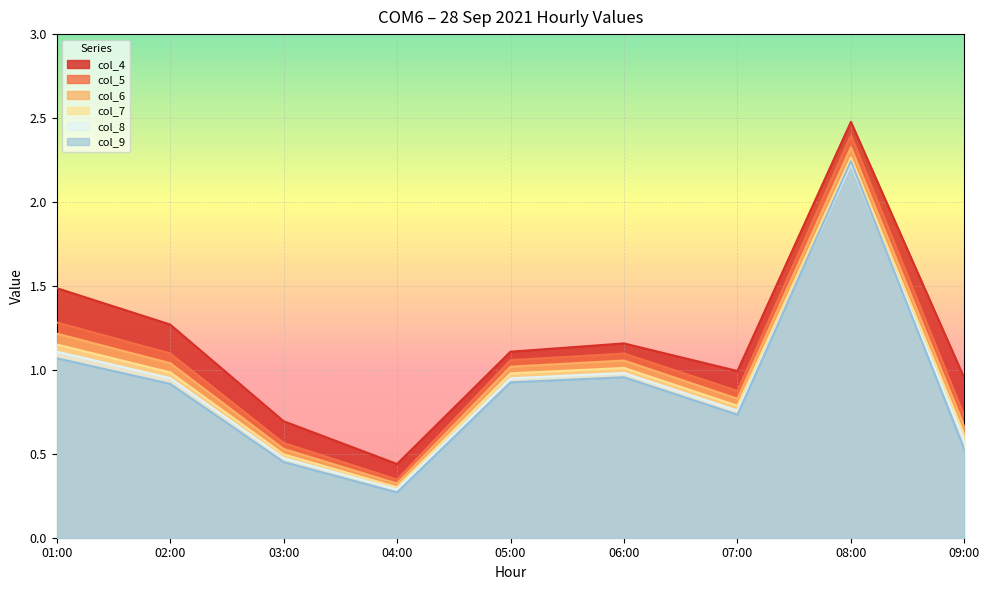

The col_4 series shows 0.8 at 04:00. True or false?

False